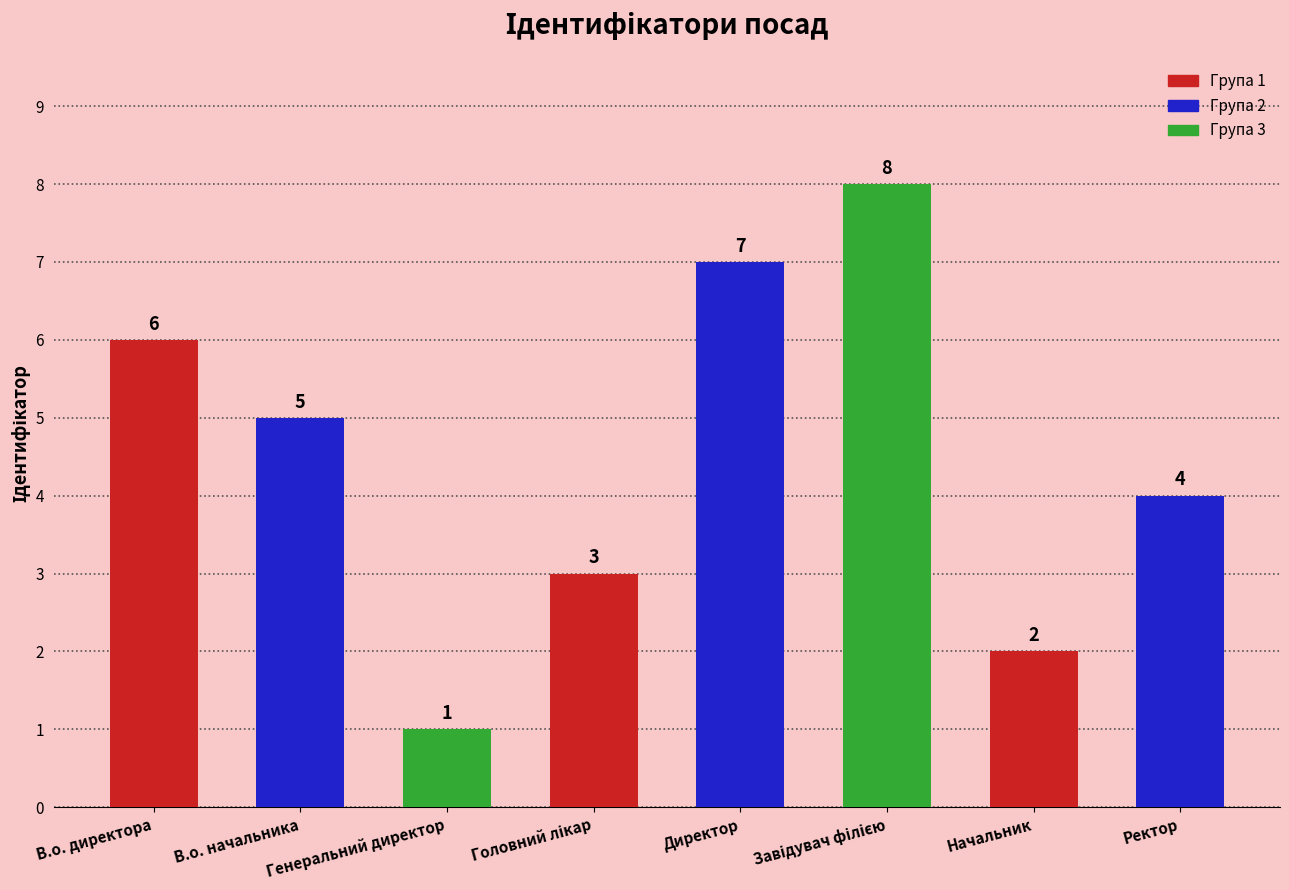

The value at Директор is 7. True or false?

True